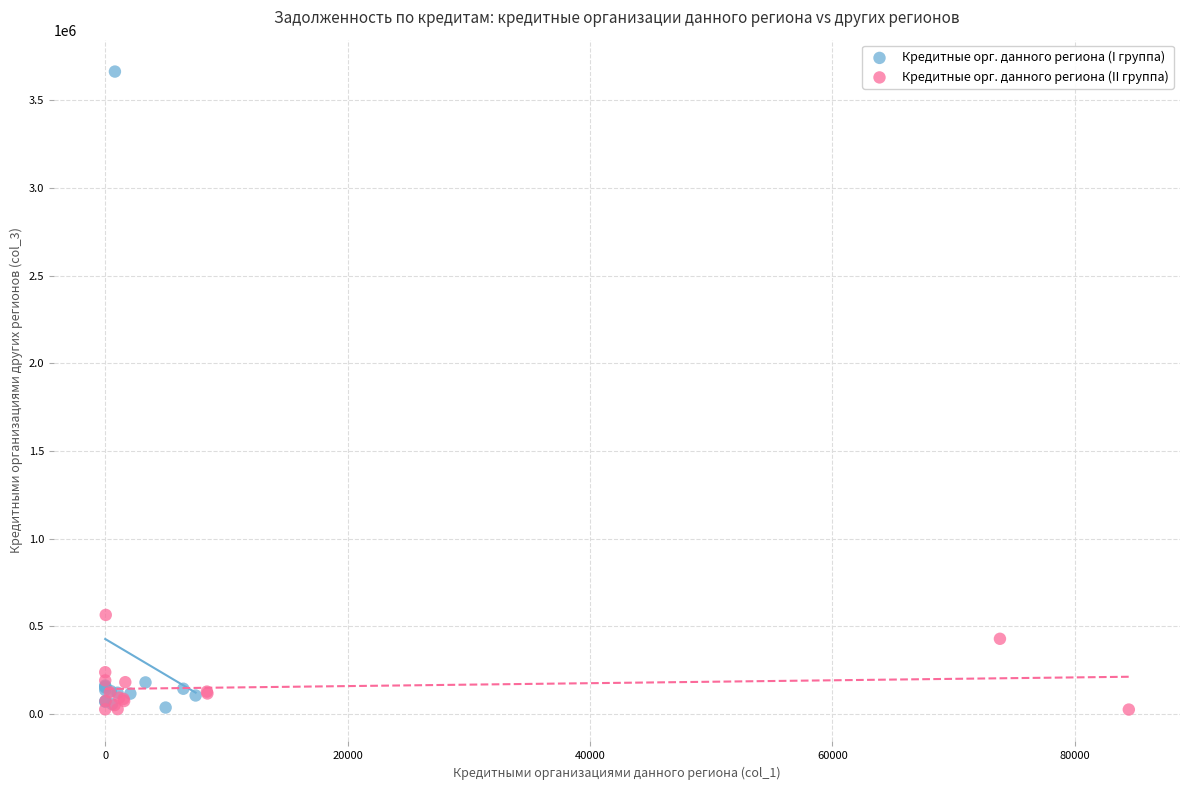

Which series contains the highest Y value?

Кредитные орг. данного региона (I группа)